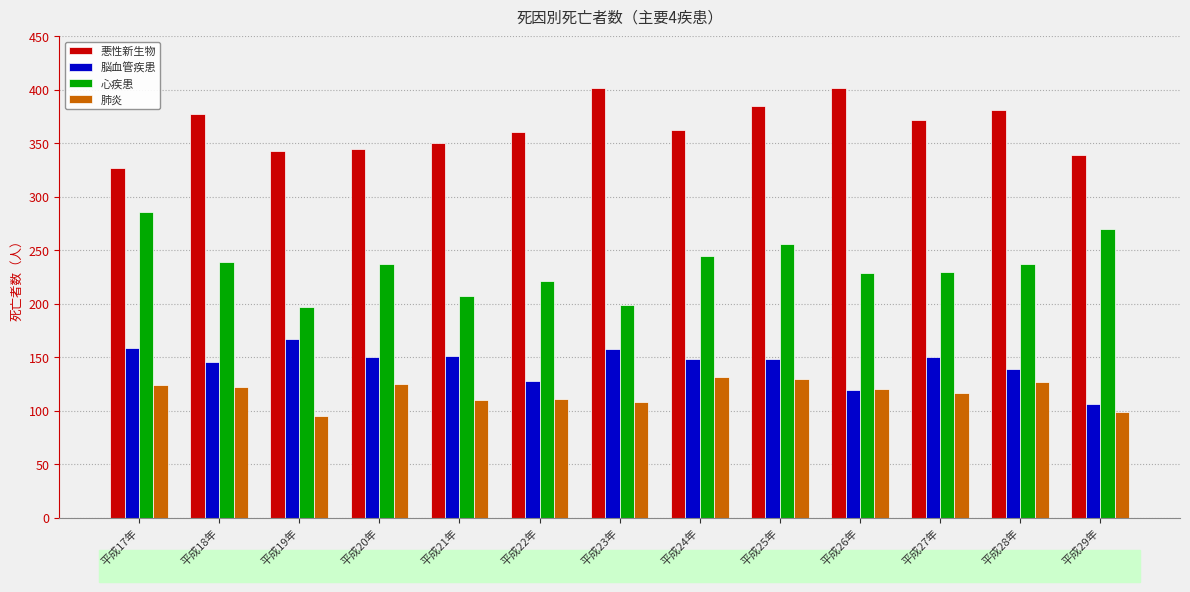

Is it true that 心疾患 equals 109 at 平成21年?

False